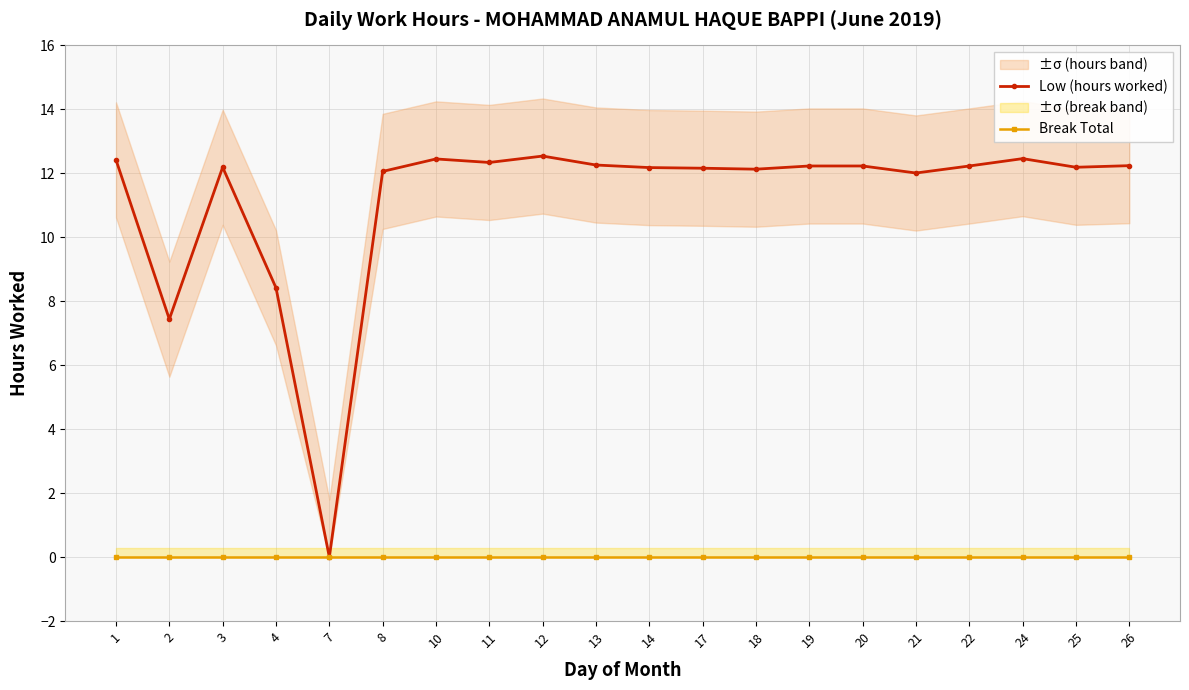

True or false: Low (hours worked) has more than 0 points higher than both neighbors.

True